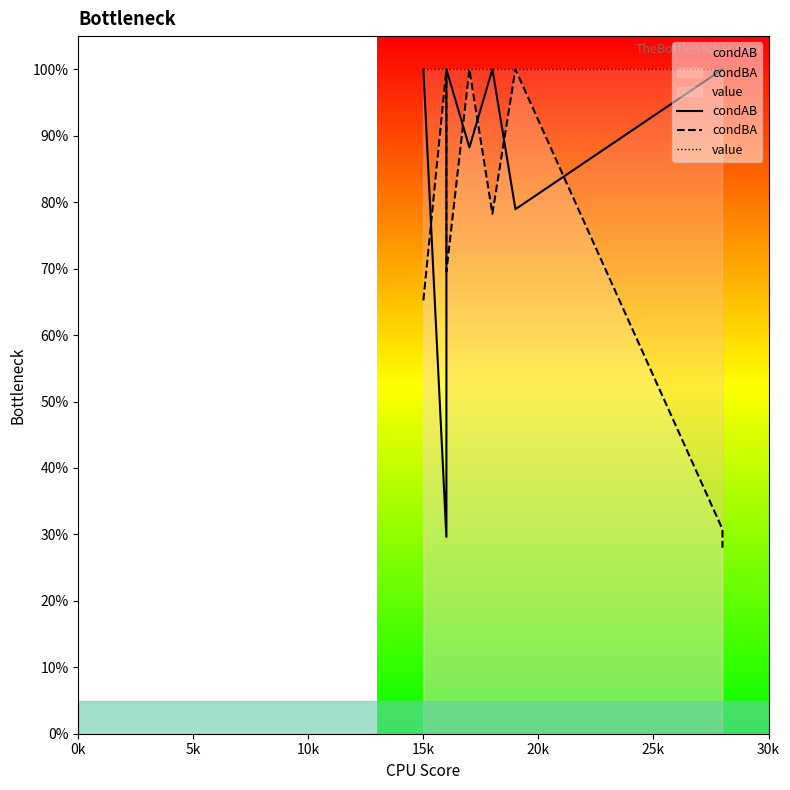

True or false: condAB and value intersect in this chart.

False